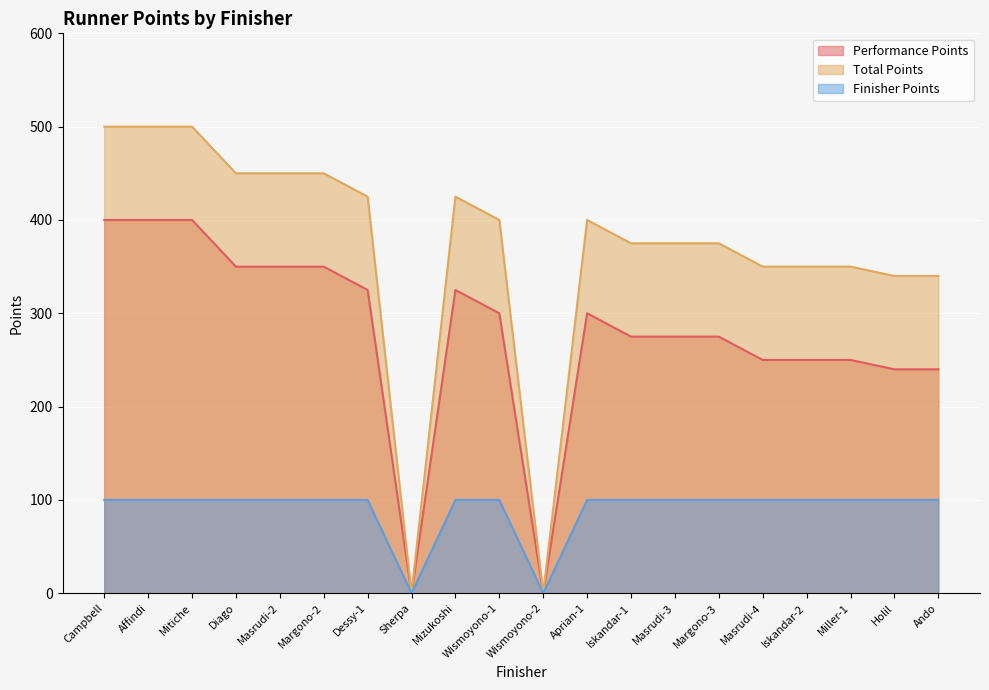

At Masrudi-3, list the series in order from smallest to largest.

Finisher Points, Performance Points, Total Points